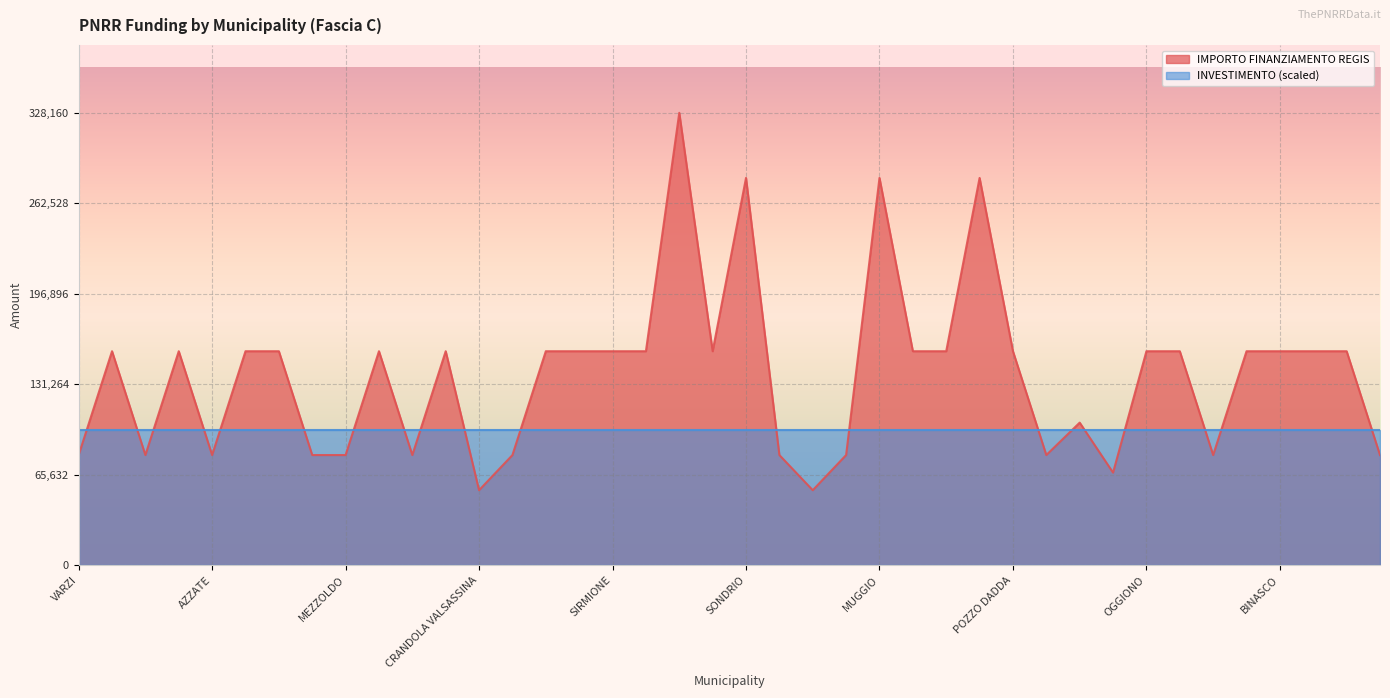

What is the minimum value for INVESTIMENTO (scaled)?

98448